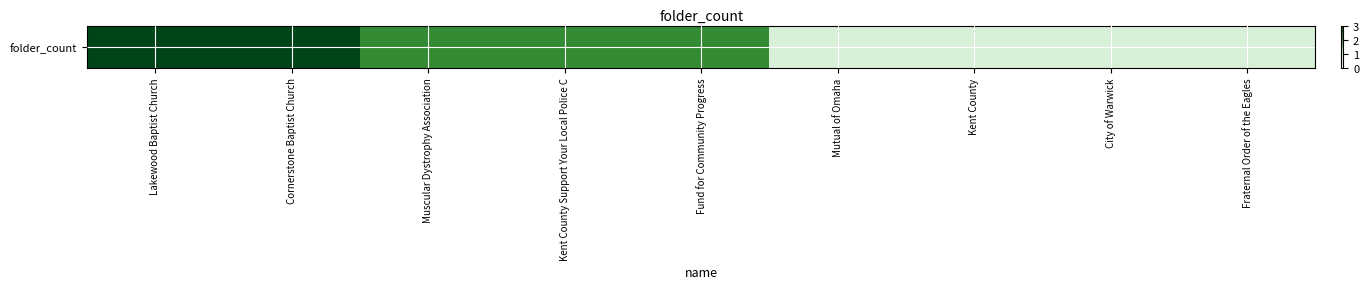

Reading right to left, list all the values displayed in this chart.

Fraternal Order of the Eagles=1	City of Warwick=1	Kent County=1	Mutual of Omaha=1	Fund for Community Progress=2	Kent County Support Your Local Police C=2	Muscular Dystrophy Association=2	Cornerstone Baptist Church=3	Lakewood Baptist Church=3